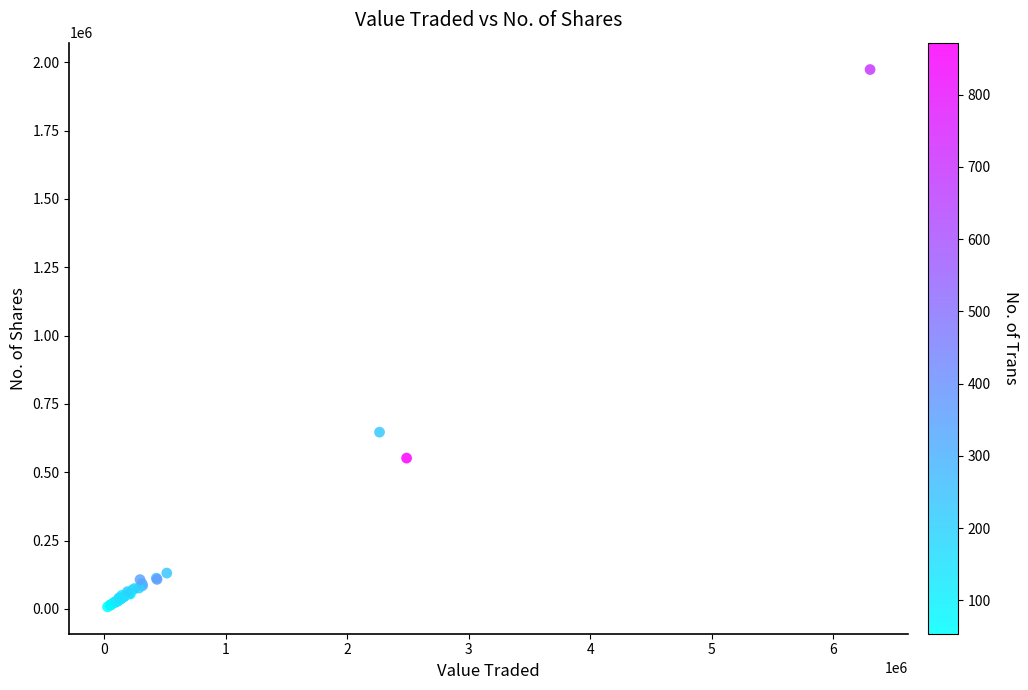

What Y value in the scatter plot is closest to 990615?

646900